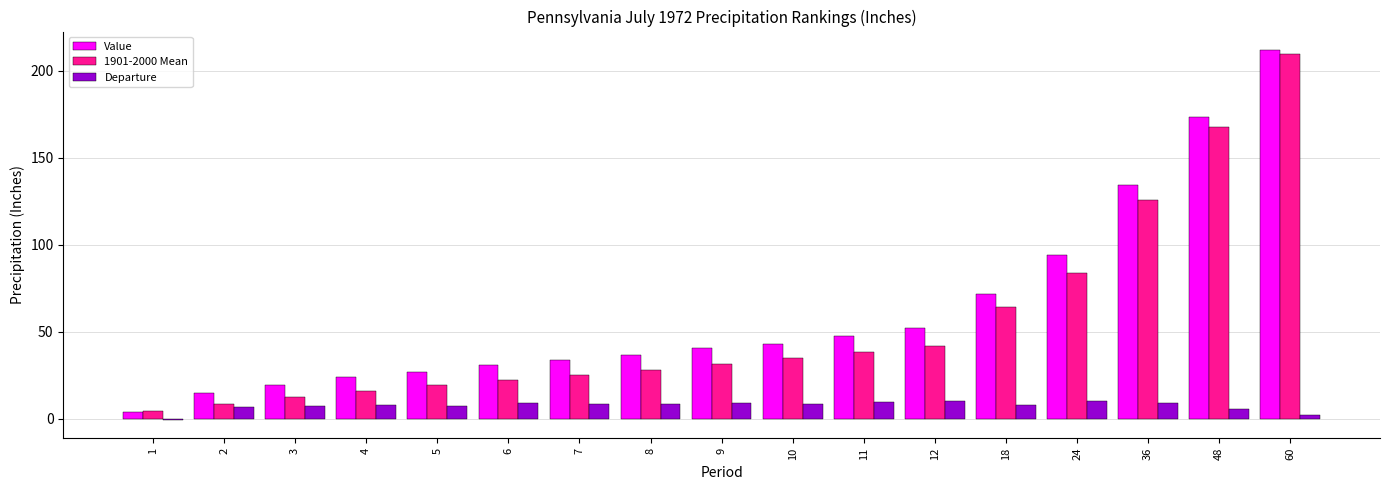

What is the maximum value shown in the chart?

211.9